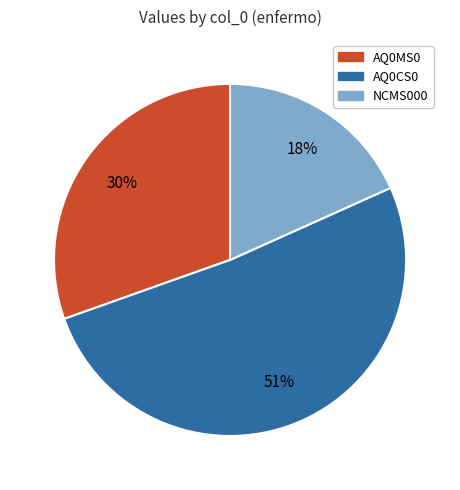

To the nearest percent, what is the average slice percentage?

33%